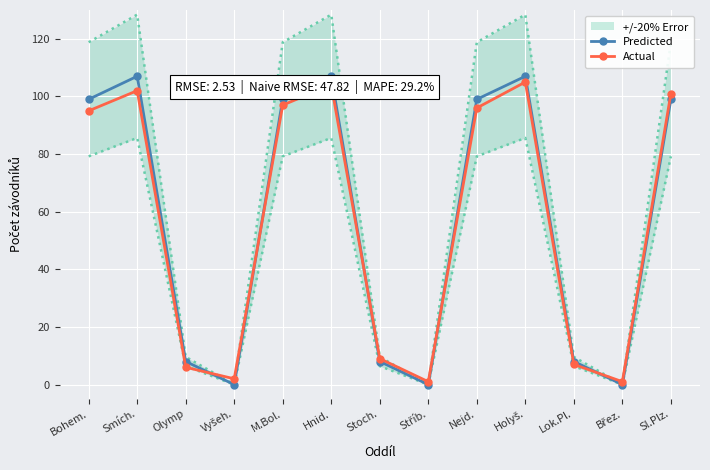

What is the label of the 2nd point from the left?

Smích.